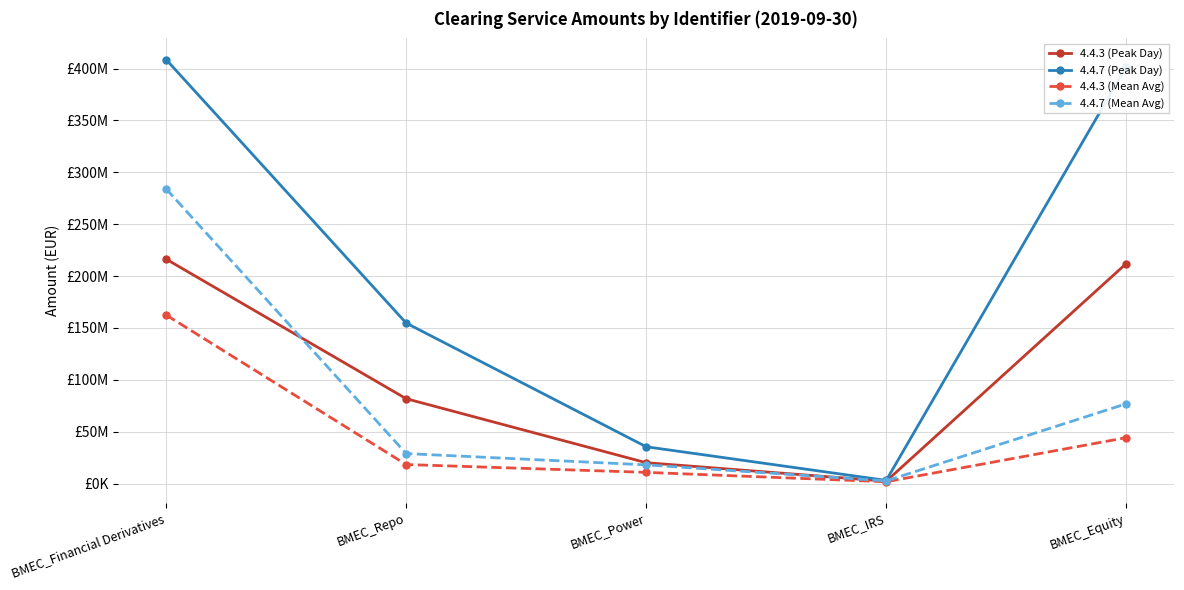

Where does the 4.4.3 (Peak Day) series first go above 81806305?

BMEC_Financial Derivatives